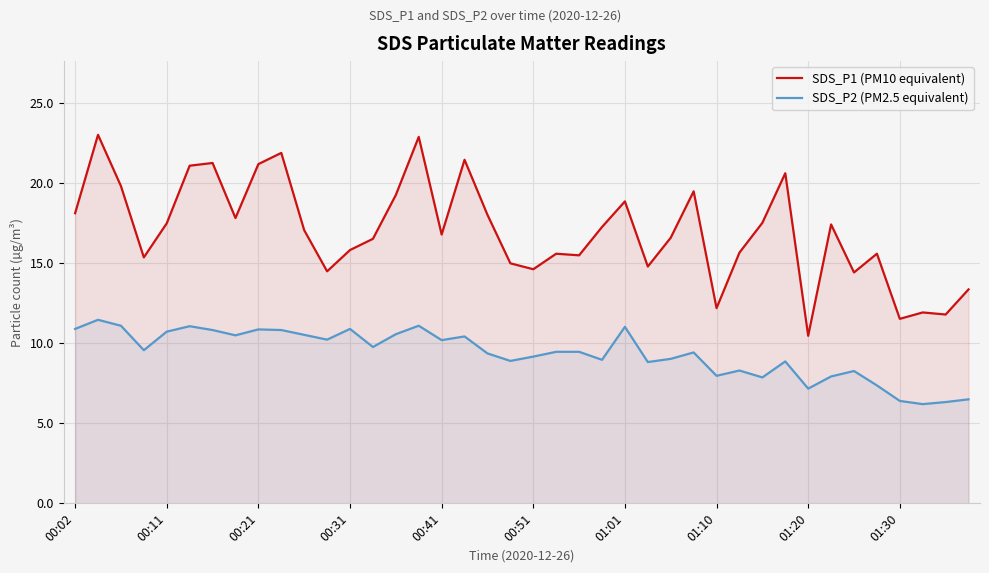

Rank the series at 00:41 from lowest to highest value.

SDS_P2 (PM2.5 equivalent), SDS_P1 (PM10 equivalent)